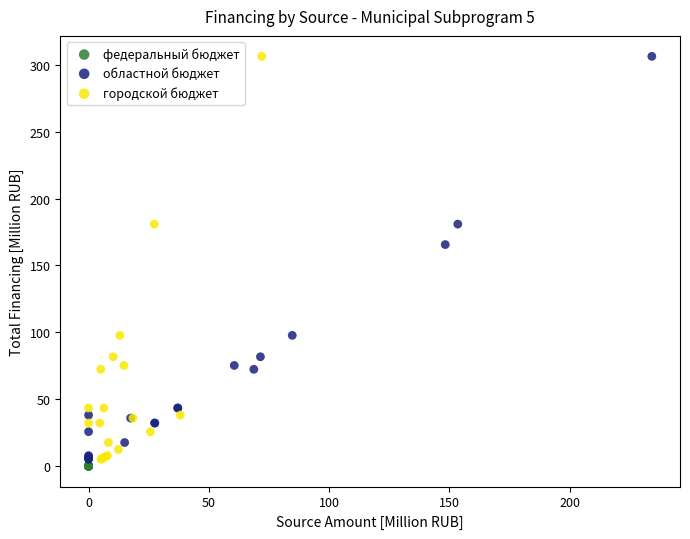

What are all the series names shown in the legend?

федеральный бюджет, областной бюджет, городской бюджет